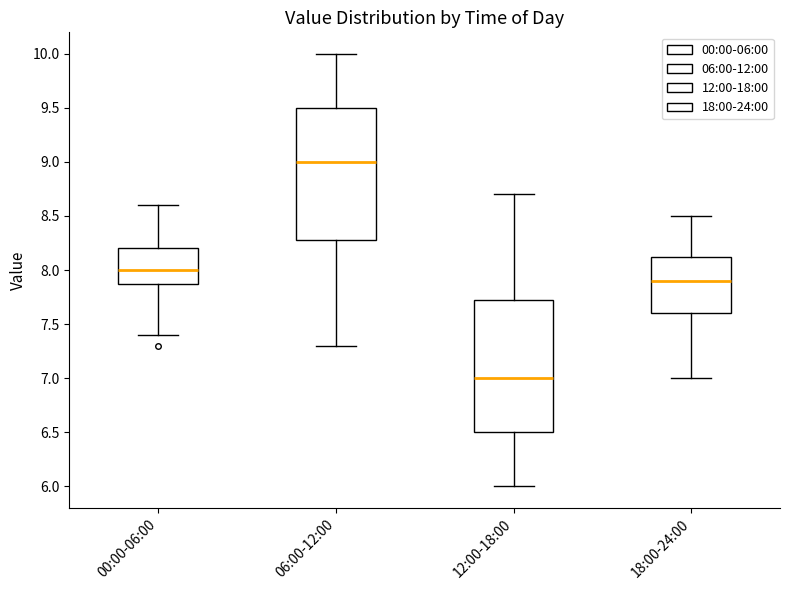

Which box's median line is the lowest?

12:00-18:00